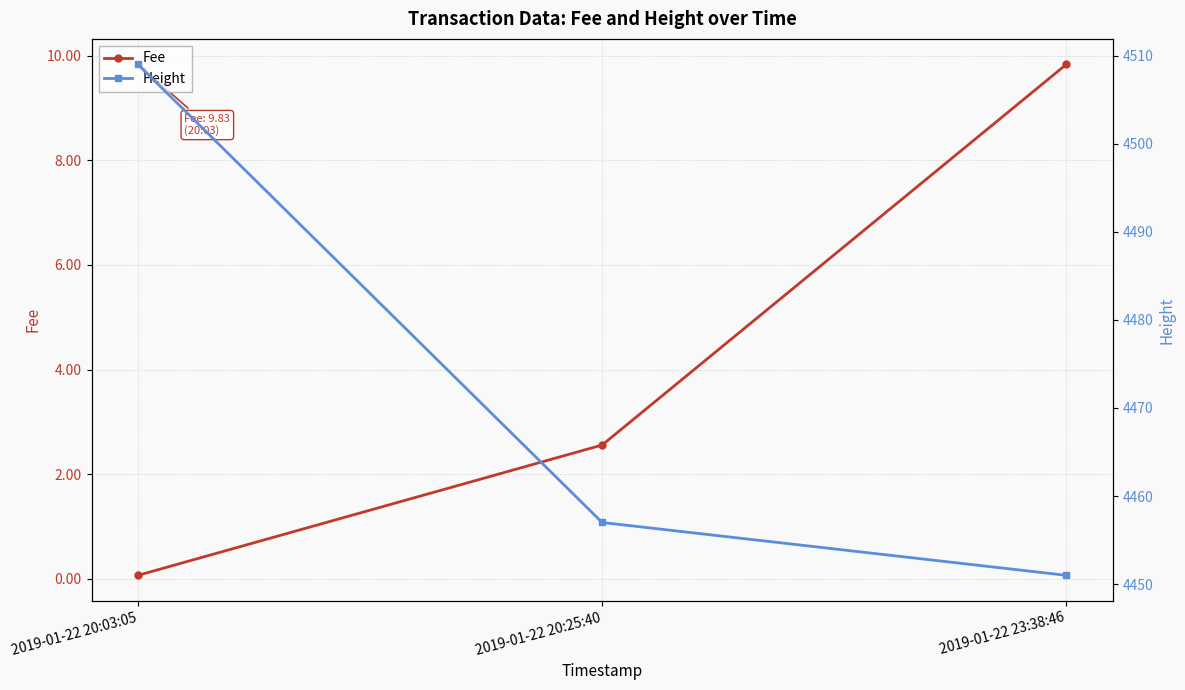

Read the Height value at 2019-01-22 20:03:05.

4509.0